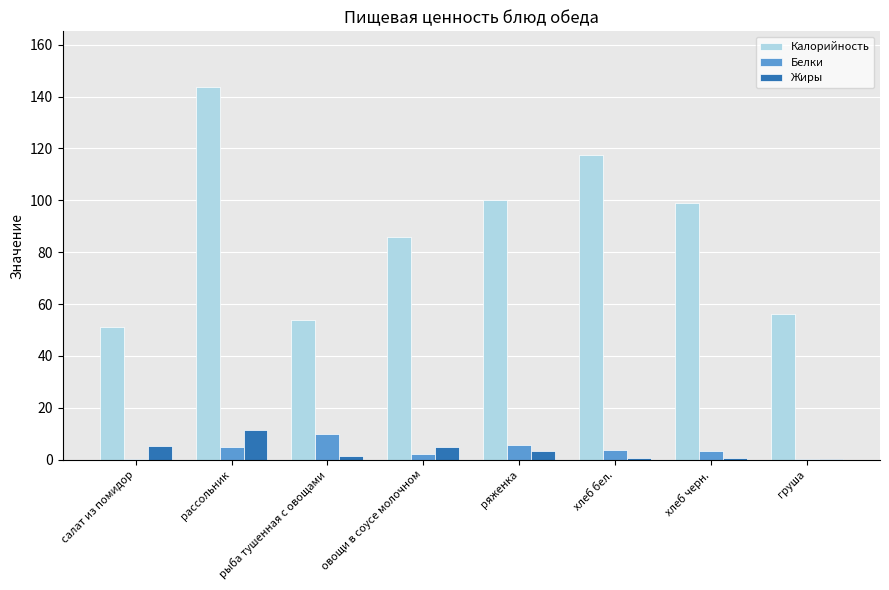

Are the bars grouped side by side (vs. stacked)?

Yes